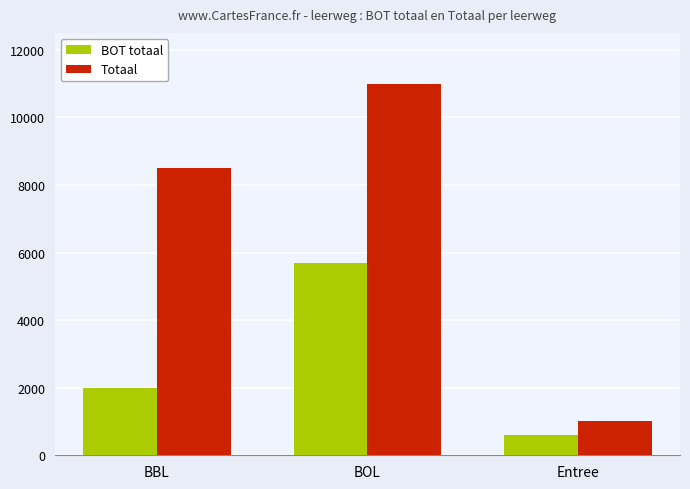

Rank the categories by BOT totaal value from highest to lowest.

BOL, BBL, Entree